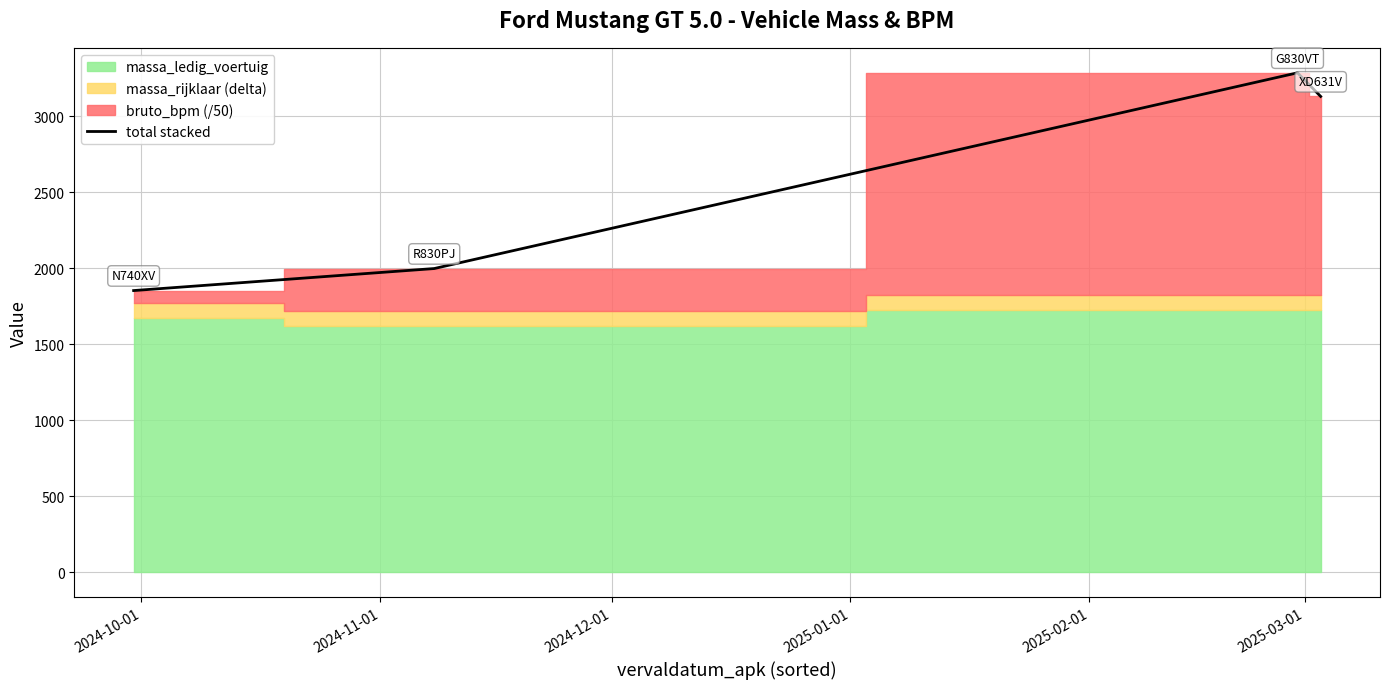

How many interior local peaks does the total stacked series have?

1